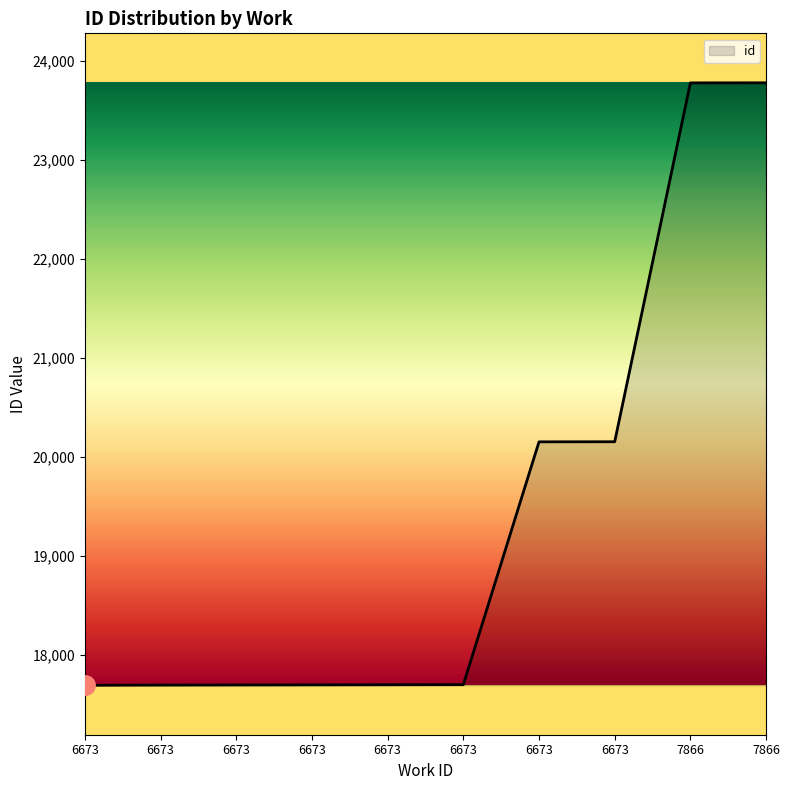

What is the difference between the maximum and second lowest values?

6089